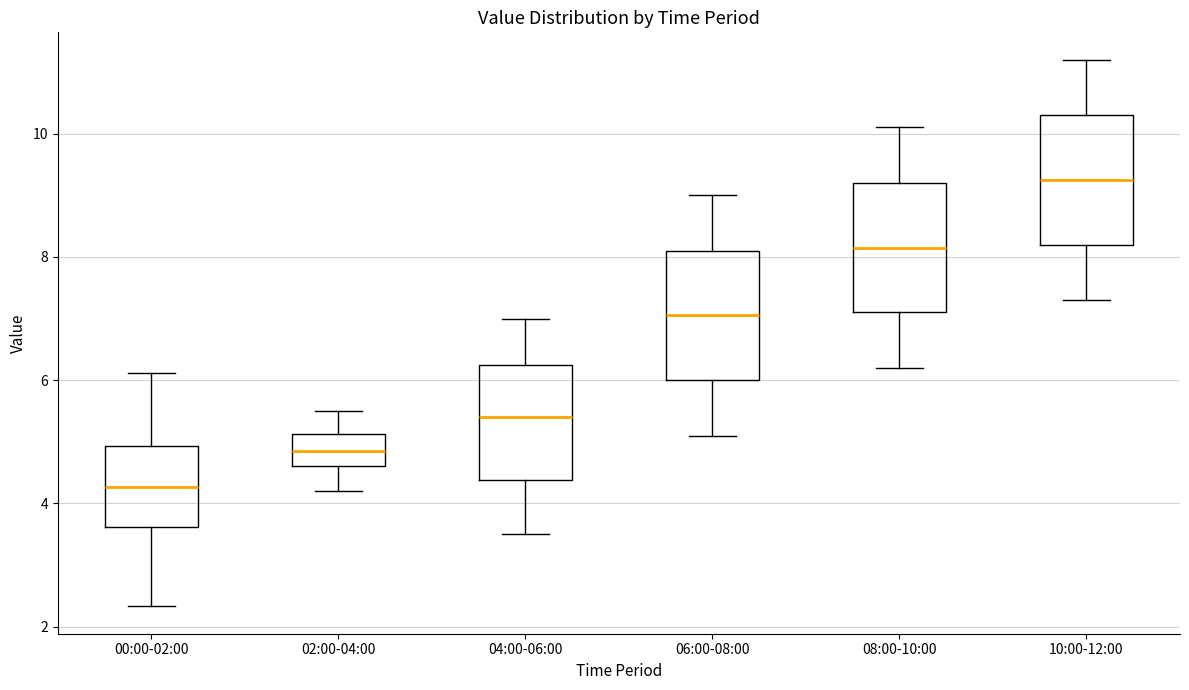

Which box has the highest median line?

10:00-12:00